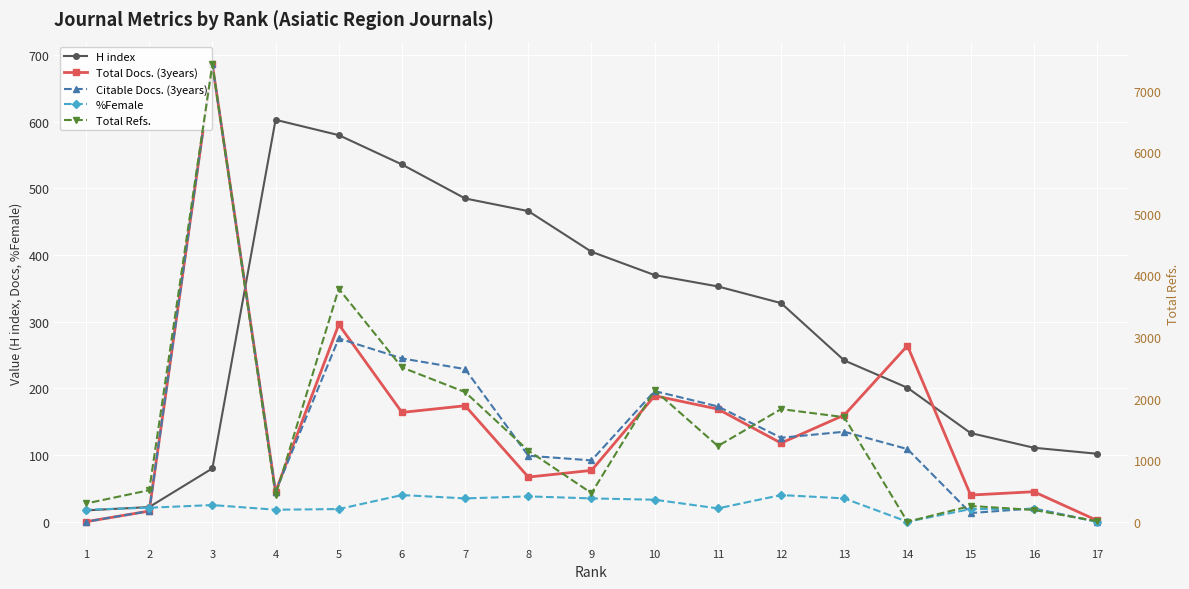

True or false: Citable Docs. (3years) and H index cross at least once.

True